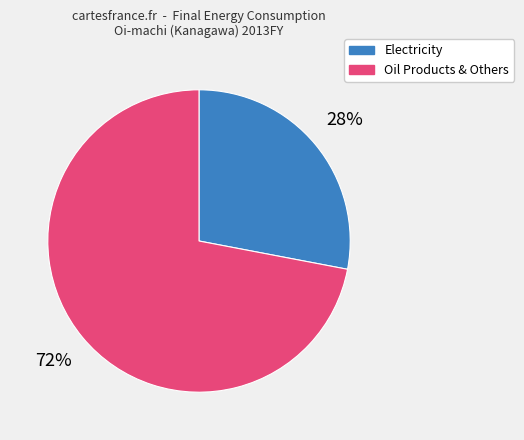

To the nearest percent, what is the difference between the largest and smallest slice percentages?

44%